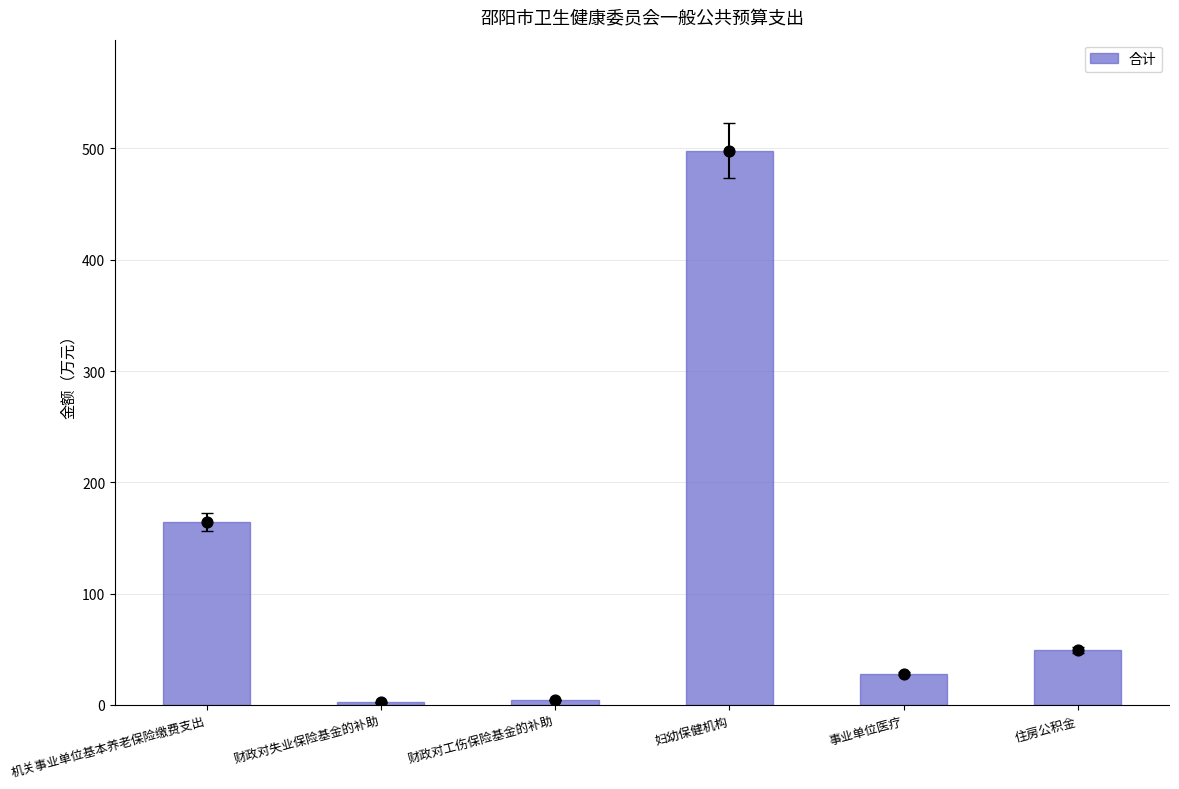

Between 机关事业单位基本养老保险缴费支出 and 事业单位医疗, which is larger?

机关事业单位基本养老保险缴费支出